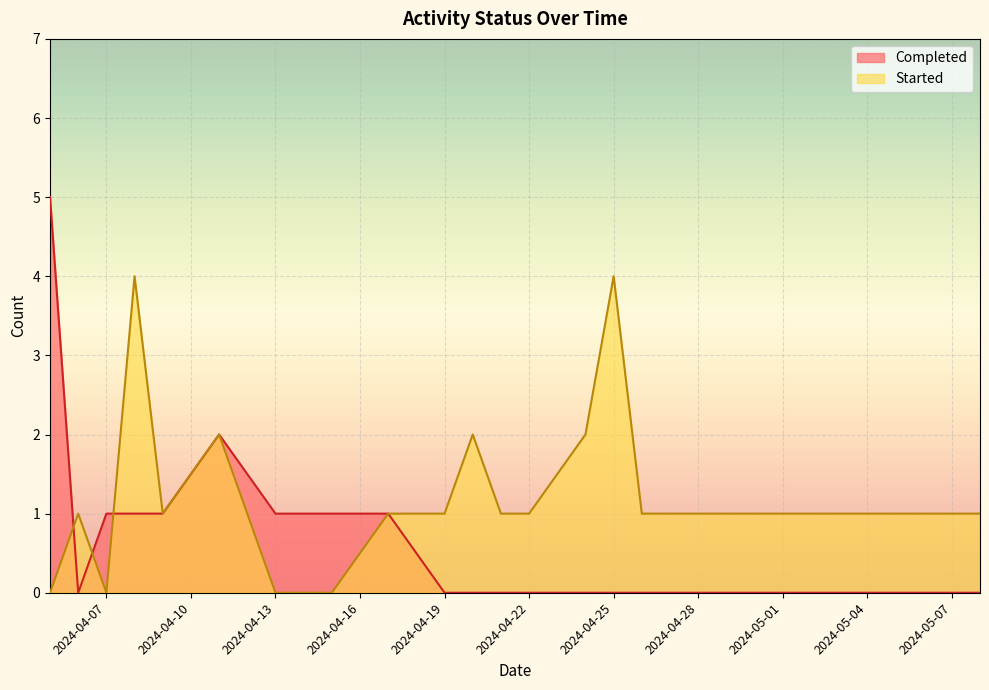

List the series in order of their peak value, lowest first.

Started, Completed